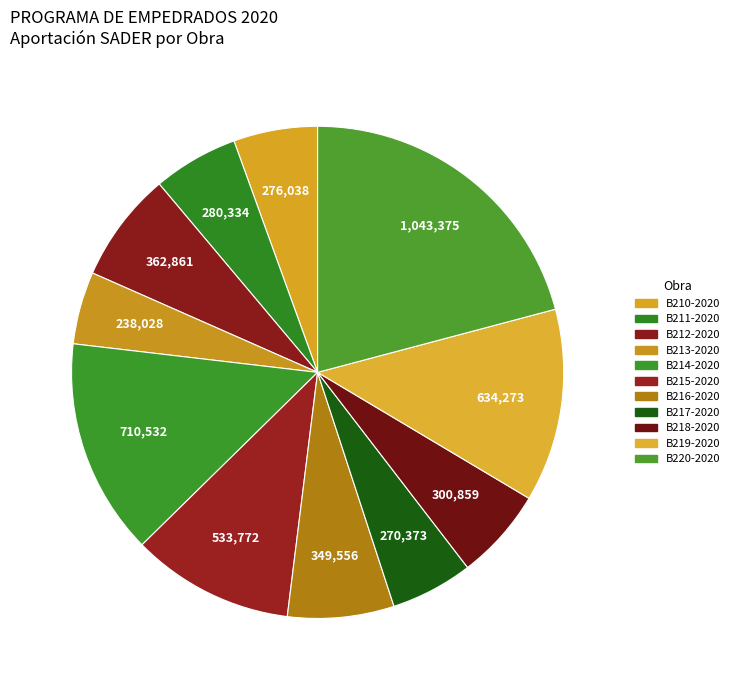

How many segments does this pie chart have?

11